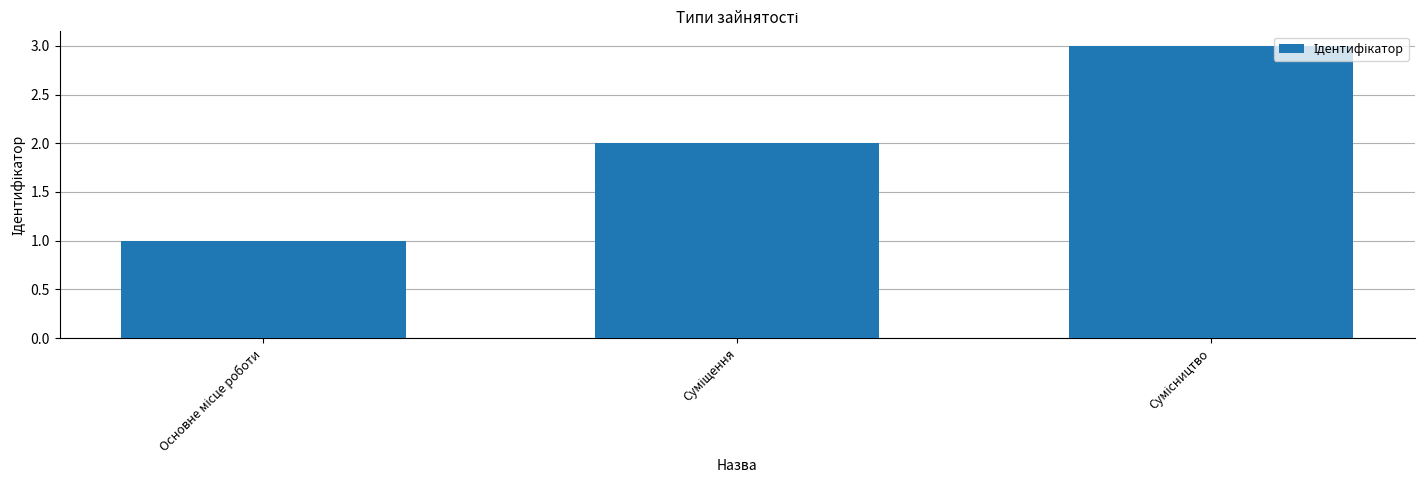

What is the sum of all values?

6